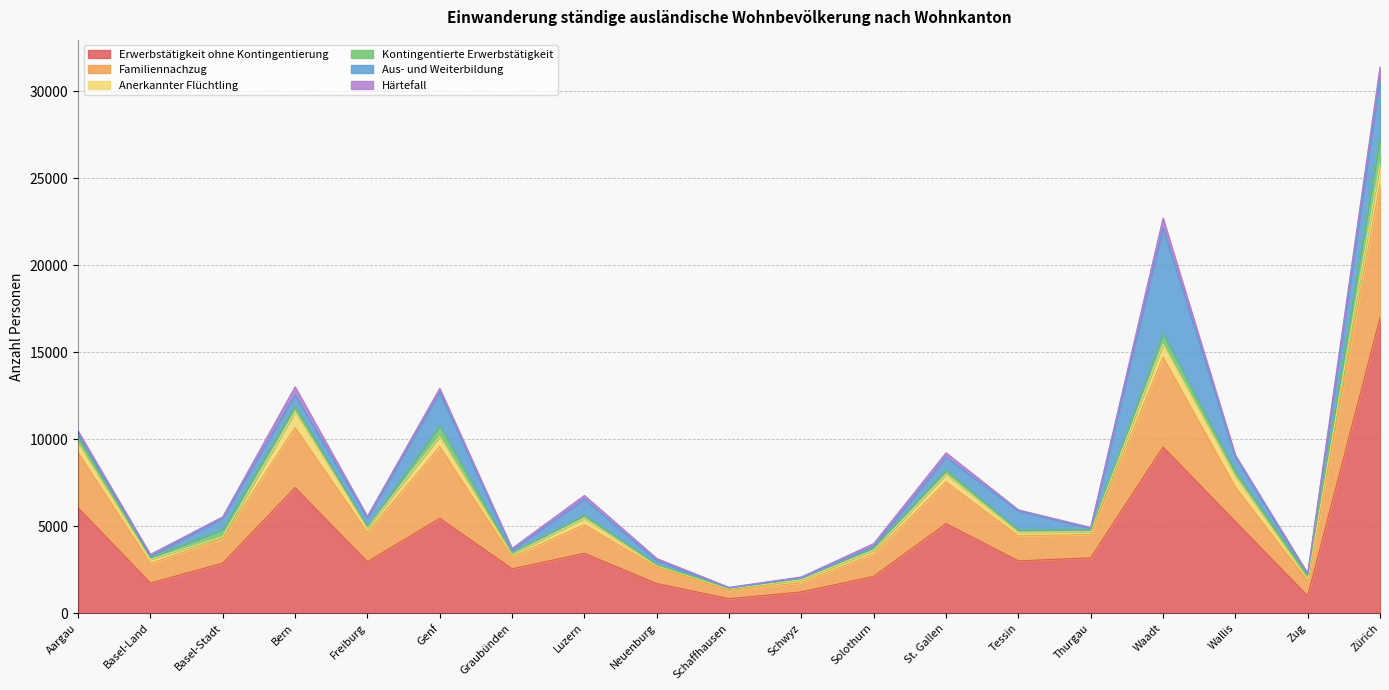

What is the label of the 11th point from the right?

Neuenburg